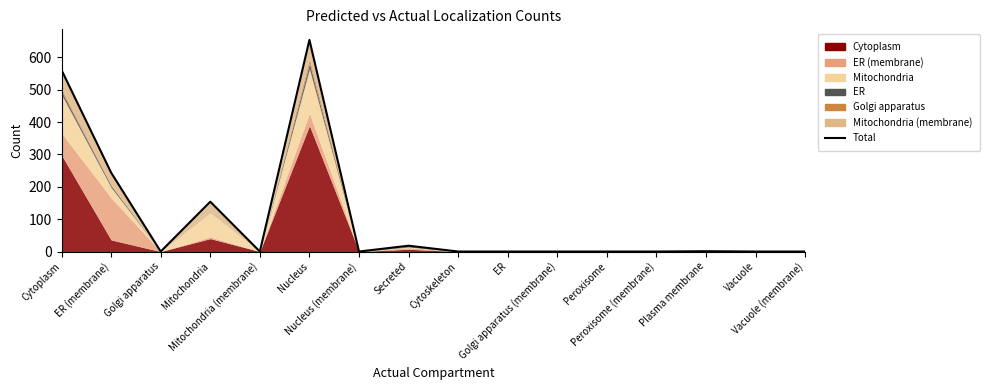

The Mitochondria (membrane) series shows 0 at Cytoskeleton. True or false?

True